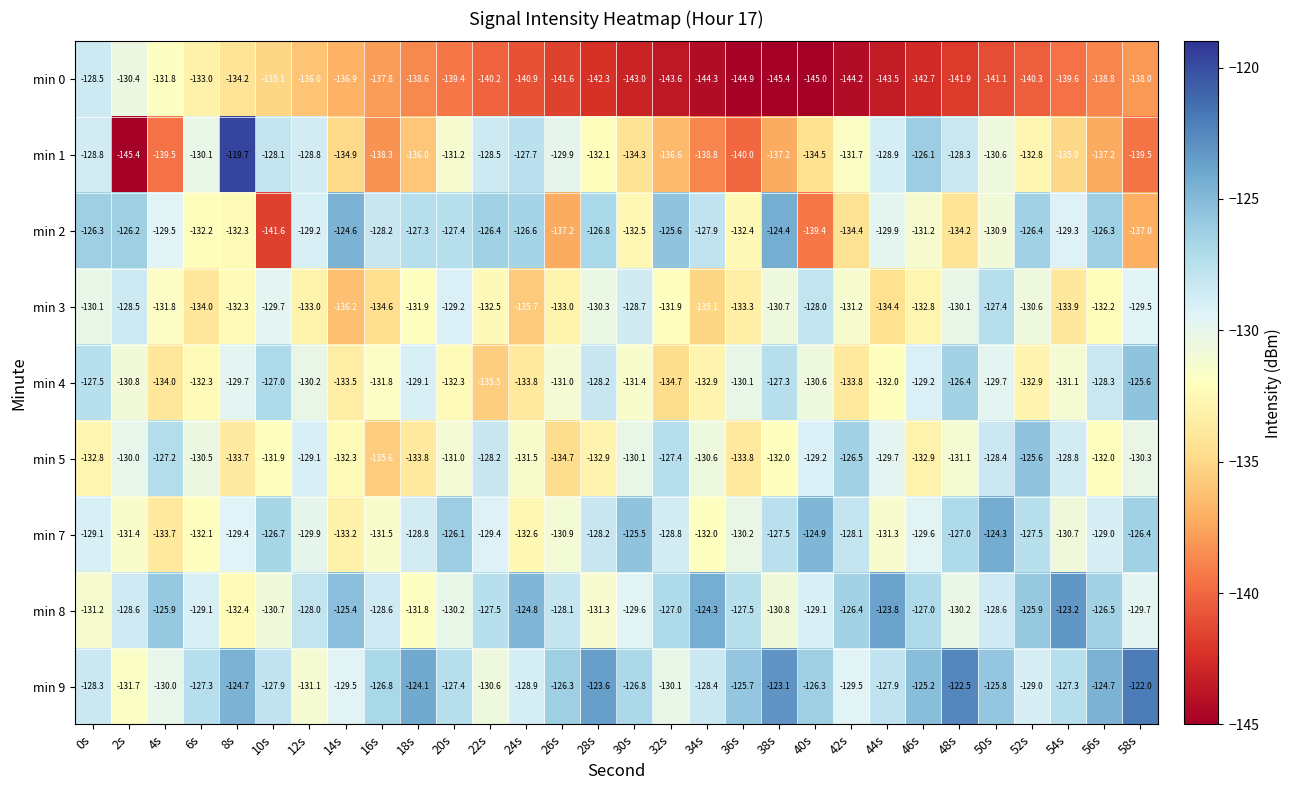

Where does the min 8 series first go above -128?

4s